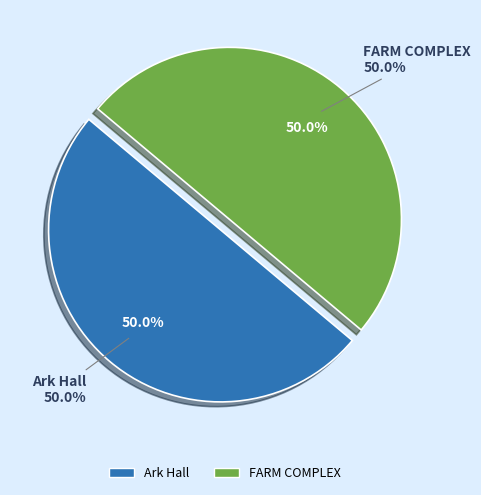

What percentage is the FARM COMPLEX slice, to the nearest percent?

50%